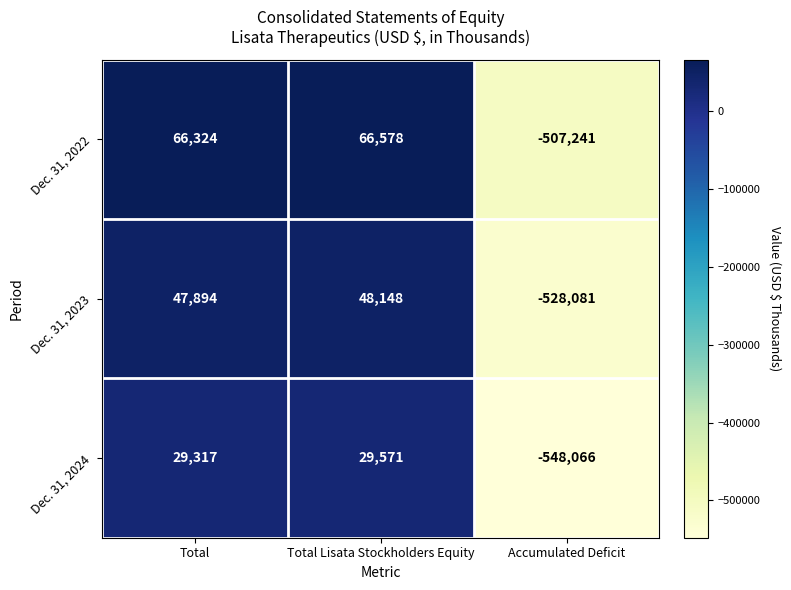

What is the approximate value of Dec. 31, 2023 at Total Lisata Stockholders Equity?

48148